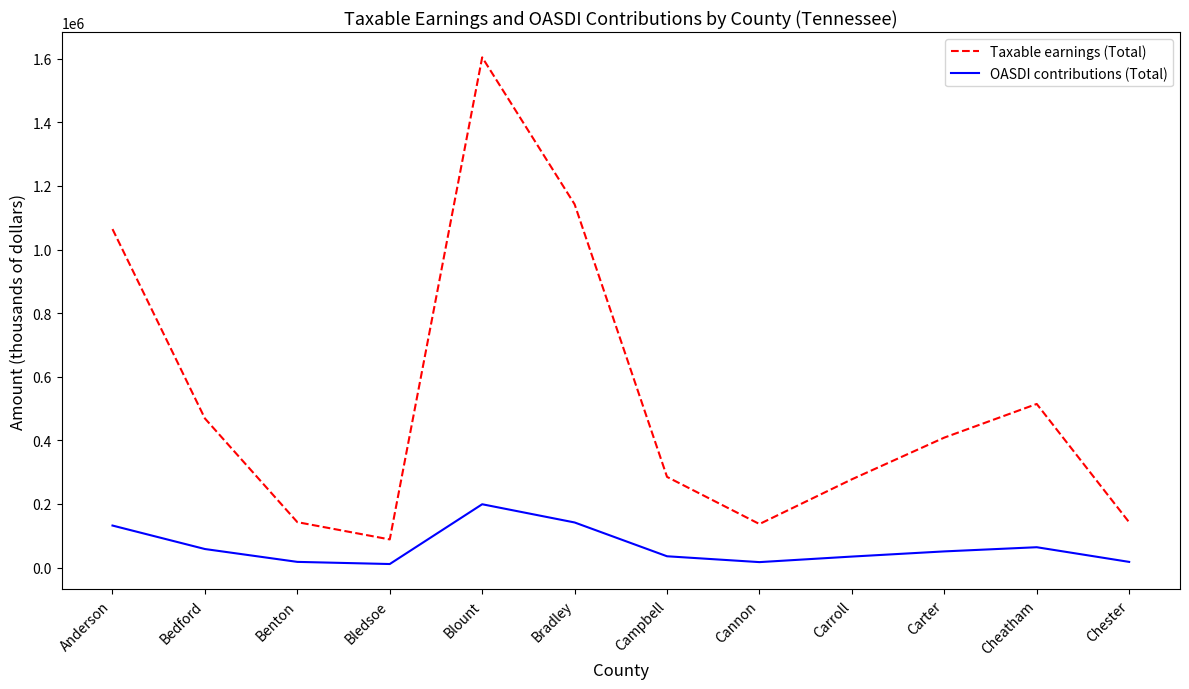

True or false: OASDI contributions (Total) has more than 2 points higher than both neighbors.

False